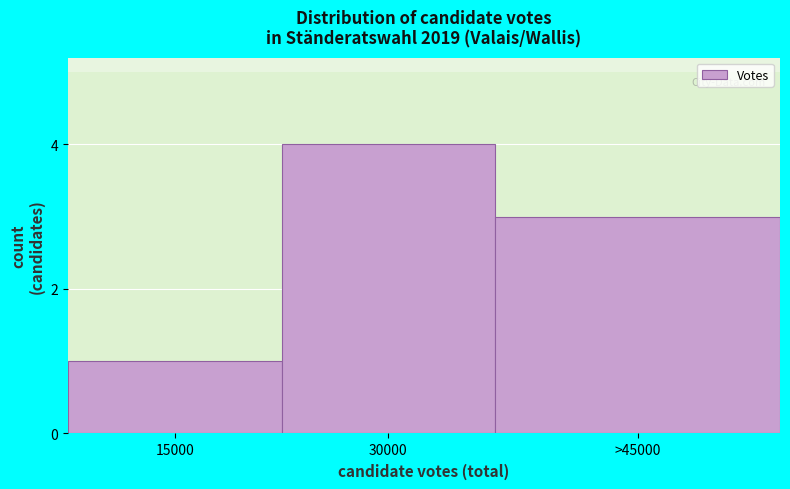

Reading left to right, list all the values displayed in this chart.

15000=1	30000=4	>45000=3